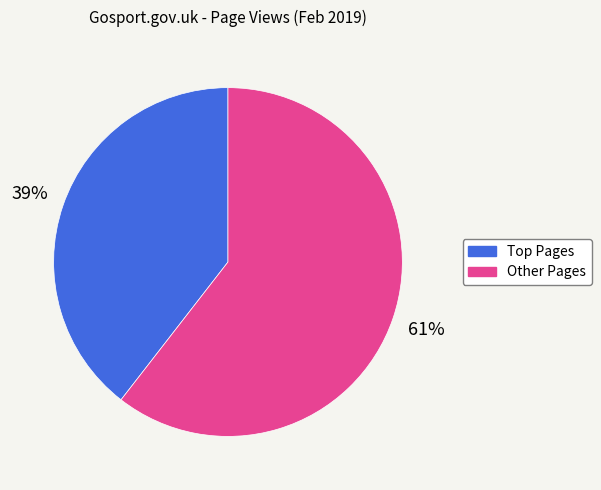

To the nearest percent, what is the average slice percentage?

50%